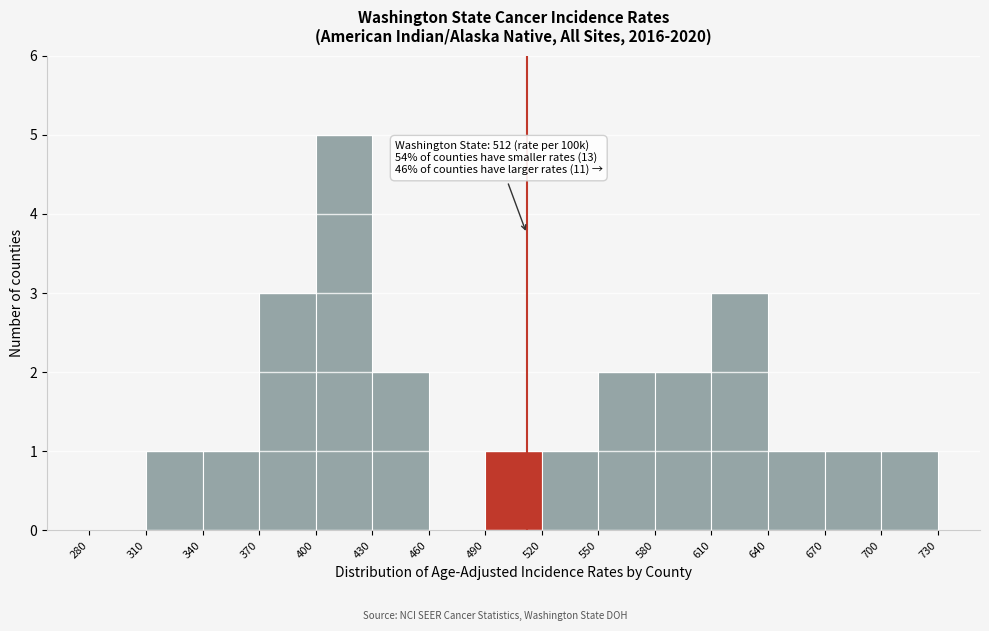

Which range on the x-axis has the tallest bar?

400 to 430